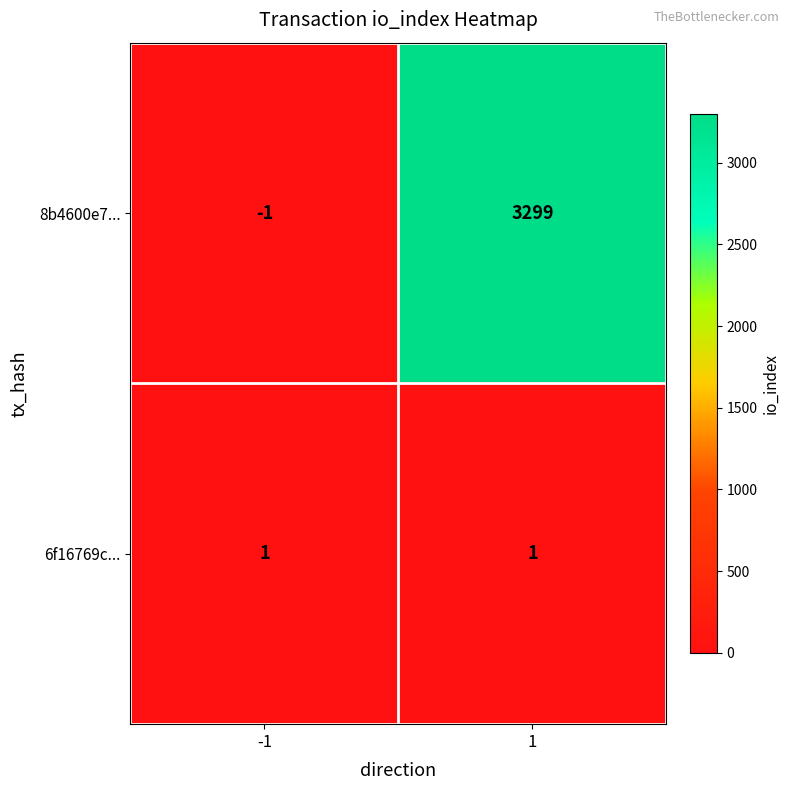

What is the greatest value displayed?

3299